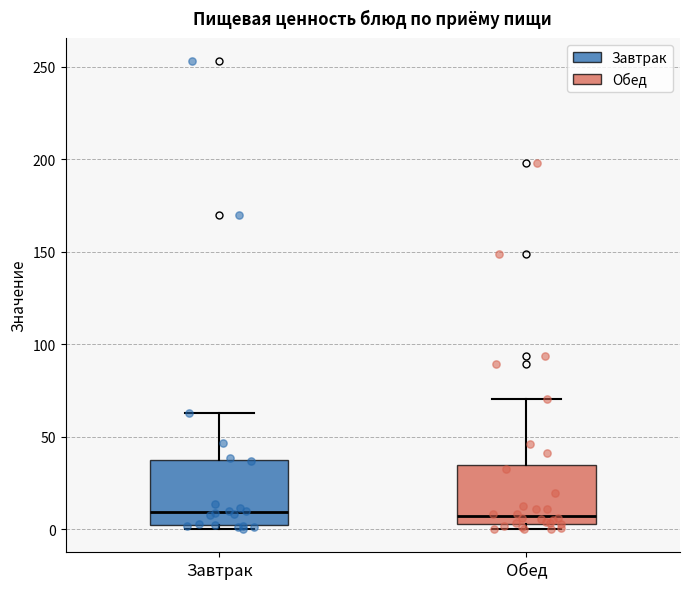

Reading left to right, transcribe this box plot: for each box, give where its median line is, the range the box spans, and where its two whiskers end, as read against the y-axis. The values are not printed on the chart, so give them approximately, as read against the axis.

Завтрак: median 10, box 0 to 35, whiskers 0 (just below the box's lower edge) to 65
Обед: median 5 (just above the box's lower edge), box 5 to 35, whiskers 0 to 70